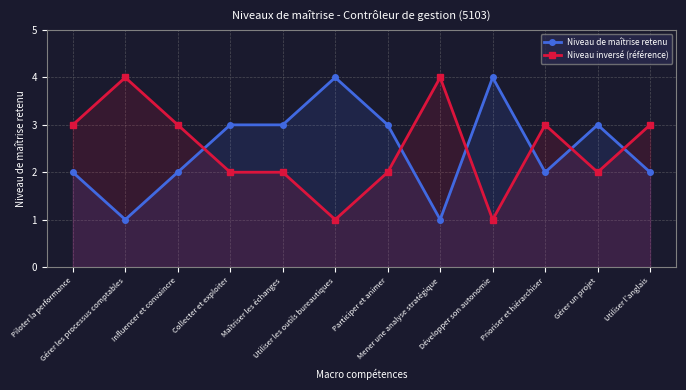

What is the difference between the highest and lowest values at Utiliser l'anglais?

1